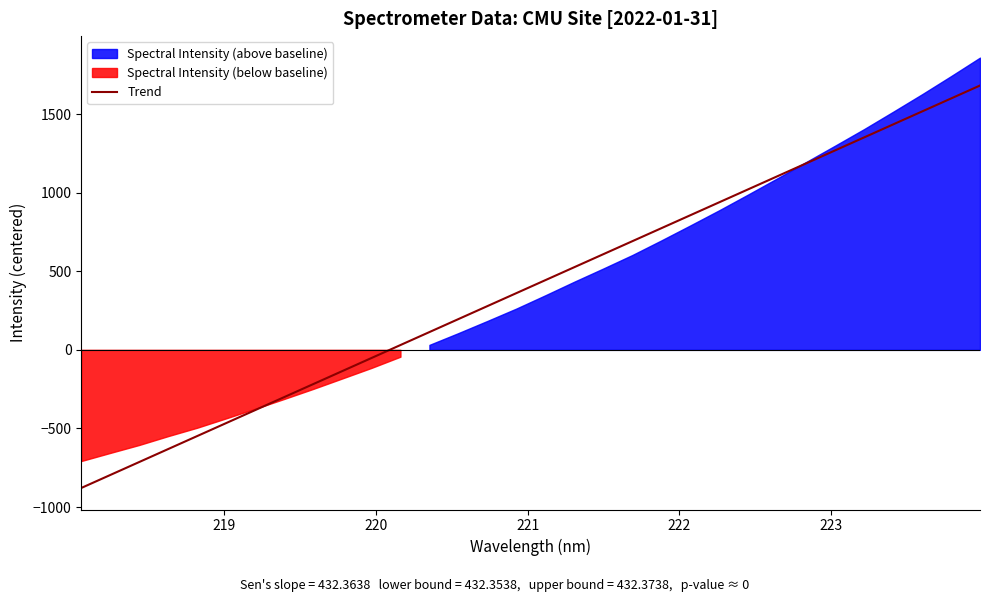

How many positive values are there?

21